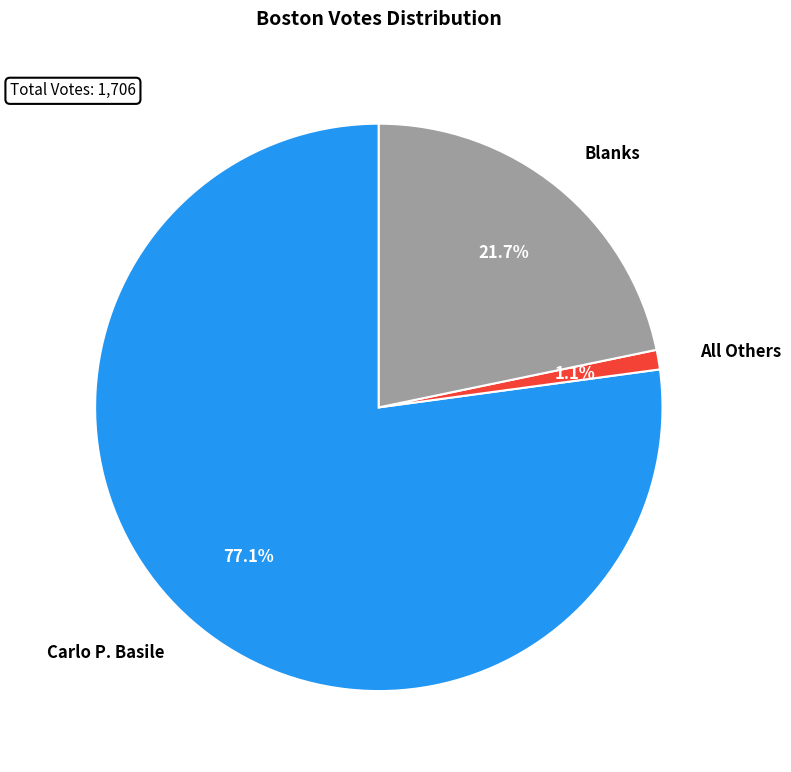

Between Carlo P. Basile and All Others, which is larger?

Carlo P. Basile